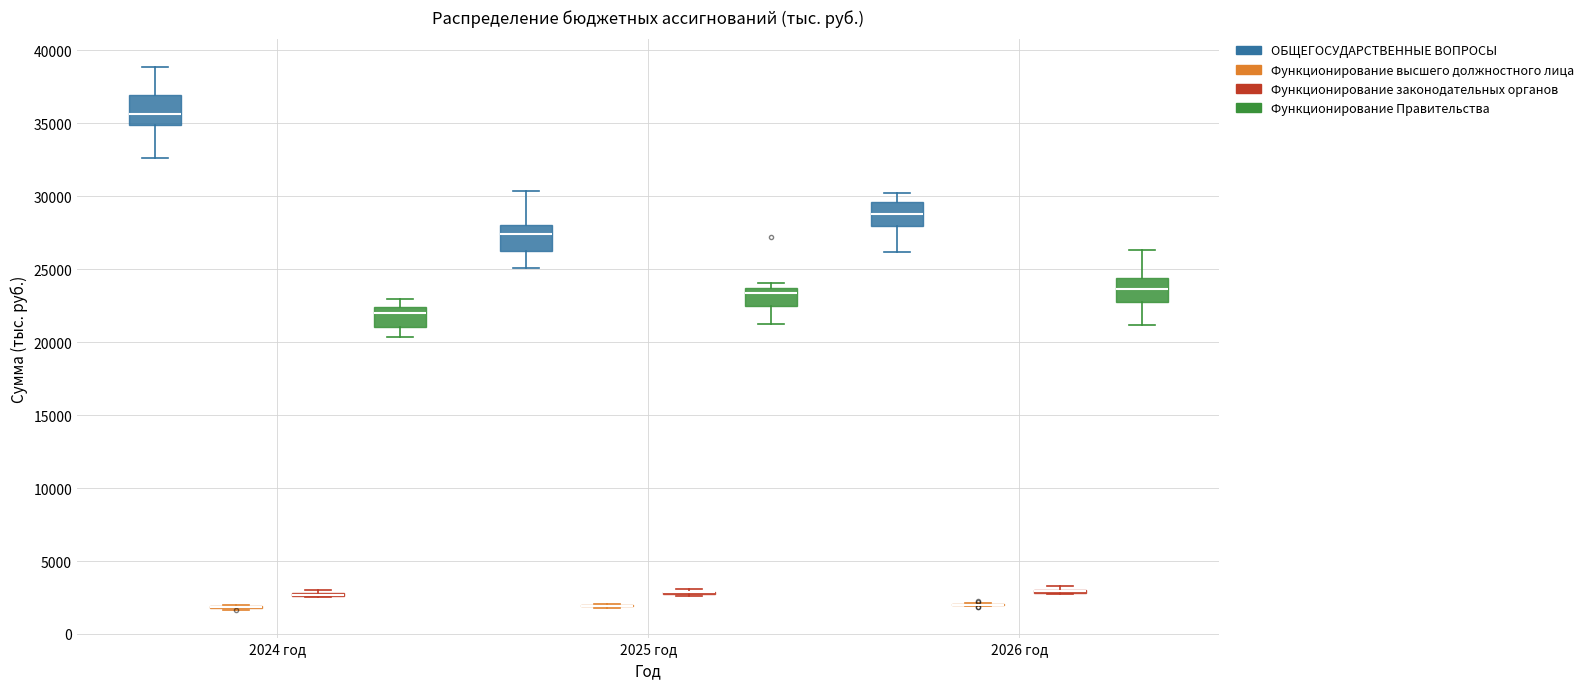

Reading left to right, transcribe this box plot: for each box, give where its median line is, the range the box spans, and where its two whiskers end, as read against the y-axis. The values are not printed on the chart, so give them approximately, as read against the axis.

2024 год (ОБЩЕГОСУДАРСТВЕННЫЕ ВОПРОСЫ): median 35500, box 35000 to 37000, whiskers 32500 to 39000
2024 год (Функционирование высшего должностного лица): box collapsed to a line at 2000, whiskers 1500 to 2000
2024 год (Функционирование законодательных органов): box collapsed to a line at 2500, whiskers 2500 to 3000
2024 год (Функционирование Правительства): median 22000, box 21000 to 22500, whiskers 20500 to 23000
2025 год (ОБЩЕГОСУДАРСТВЕННЫЕ ВОПРОСЫ): median 27500, box 26500 to 28000, whiskers 25000 to 30500
2025 год (Функционирование высшего должностного лица): box collapsed to a line at 2000, whiskers 2000 to 2000
2025 год (Функционирование законодательных органов): box collapsed to a line at 3000, whiskers 2500 to 3000
2025 год (Функционирование Правительства): median 23500 (just below the box's upper edge), box 22500 to 23500, whiskers 21000 to 24000
2026 год (ОБЩЕГОСУДАРСТВЕННЫЕ ВОПРОСЫ): median 28500, box 28000 to 29500, whiskers 26000 to 30000
2026 год (Функционирование высшего должностного лица): box collapsed to a line at 2000, whiskers 2000 to 2000
2026 год (Функционирование законодательных органов): box collapsed to a line at 3000, whiskers 2500 to 3500
2026 год (Функционирование Правительства): median 23500, box 22500 to 24500, whiskers 21000 to 26500